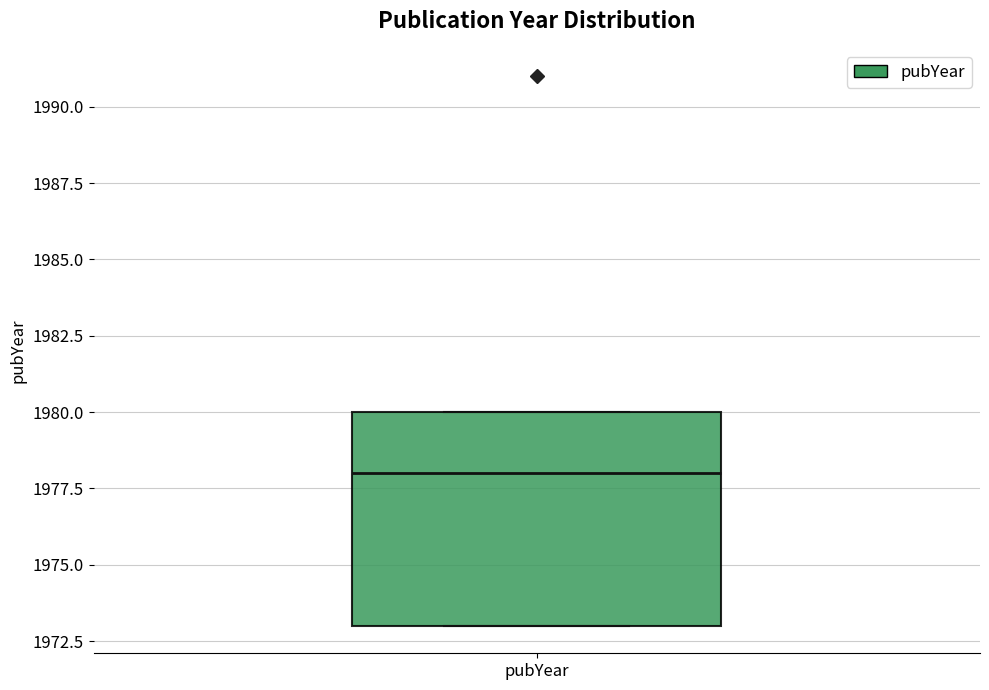

Read this box plot against the y-axis: the position of the median line, the range covered by the box, and the ends of both whiskers. The values are not printed on the chart, so give them approximately, as read against the axis.

median 1978, box 1973 to 1980, whiskers 1973 to 1980